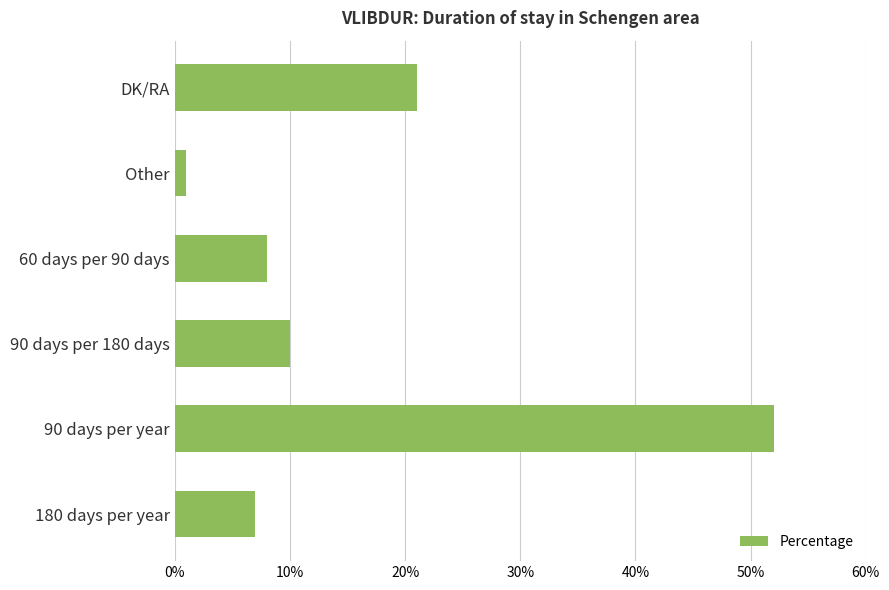

Which has a higher value, 180 days per year or 90 days per year?

90 days per year